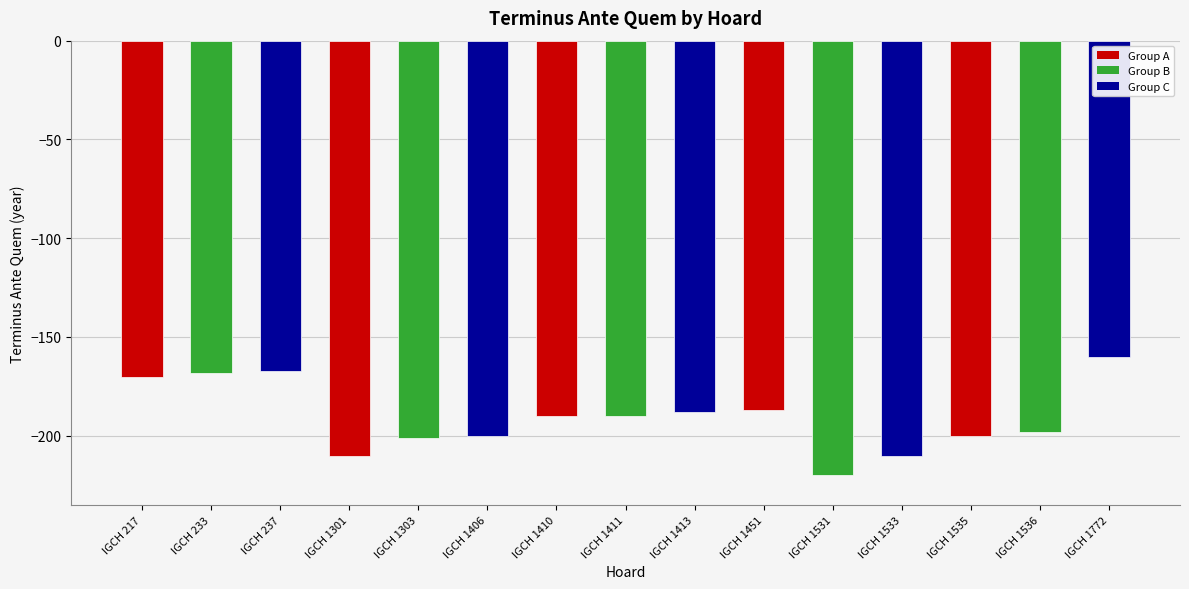

Is it true that the value at IGCH 1536 is -328?

False